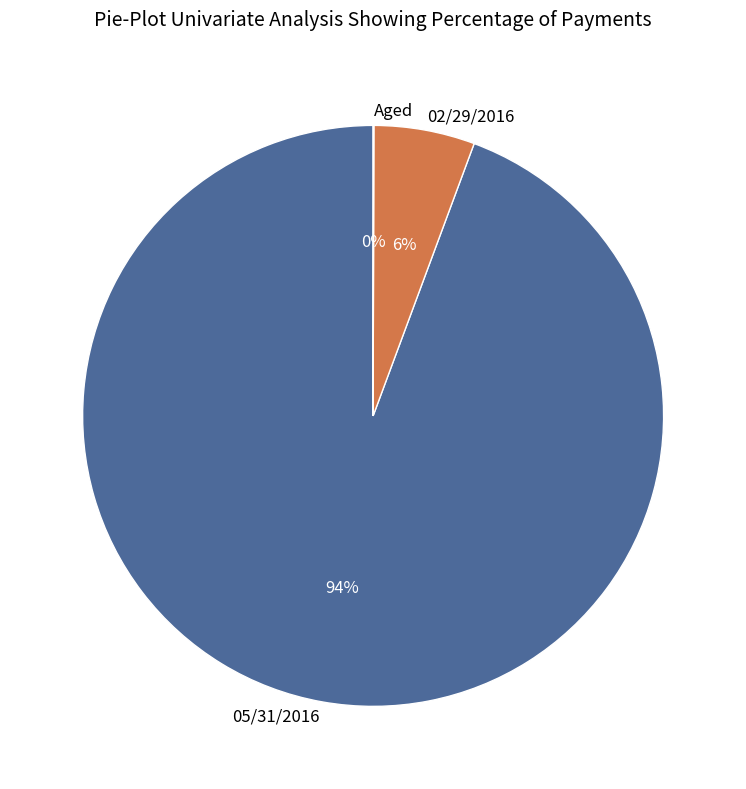

Which has a higher value, 05/31/2016 or 02/29/2016?

05/31/2016